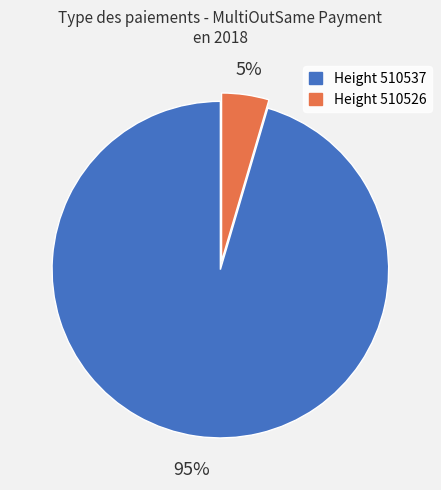

Does Height 510537 represent more than half of the total?

Yes